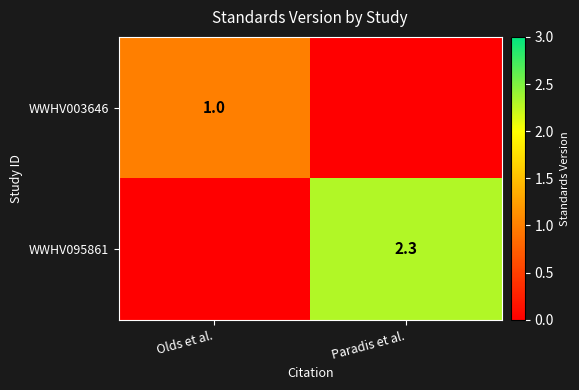

The value of WWHV003646 at Olds et al. is 0.2. True or false?

False